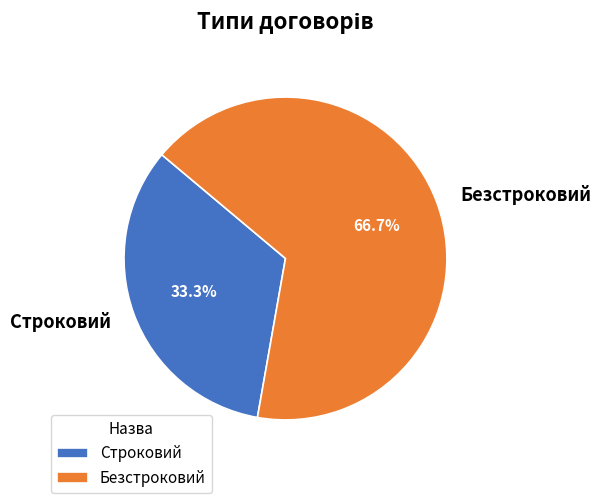

Is it true that Строковий is 33% of the pie?

True